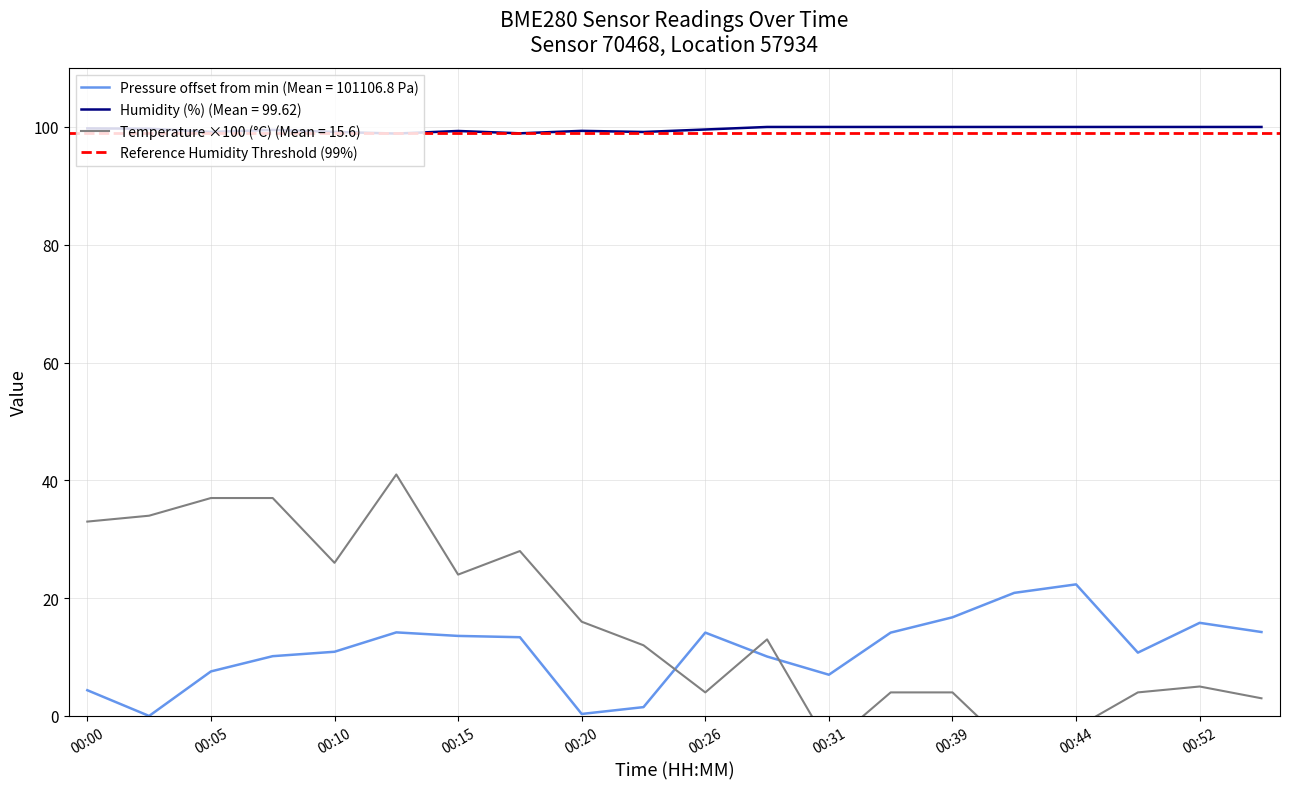

What is the value of the pressure point at the 7th from the left?

13.6